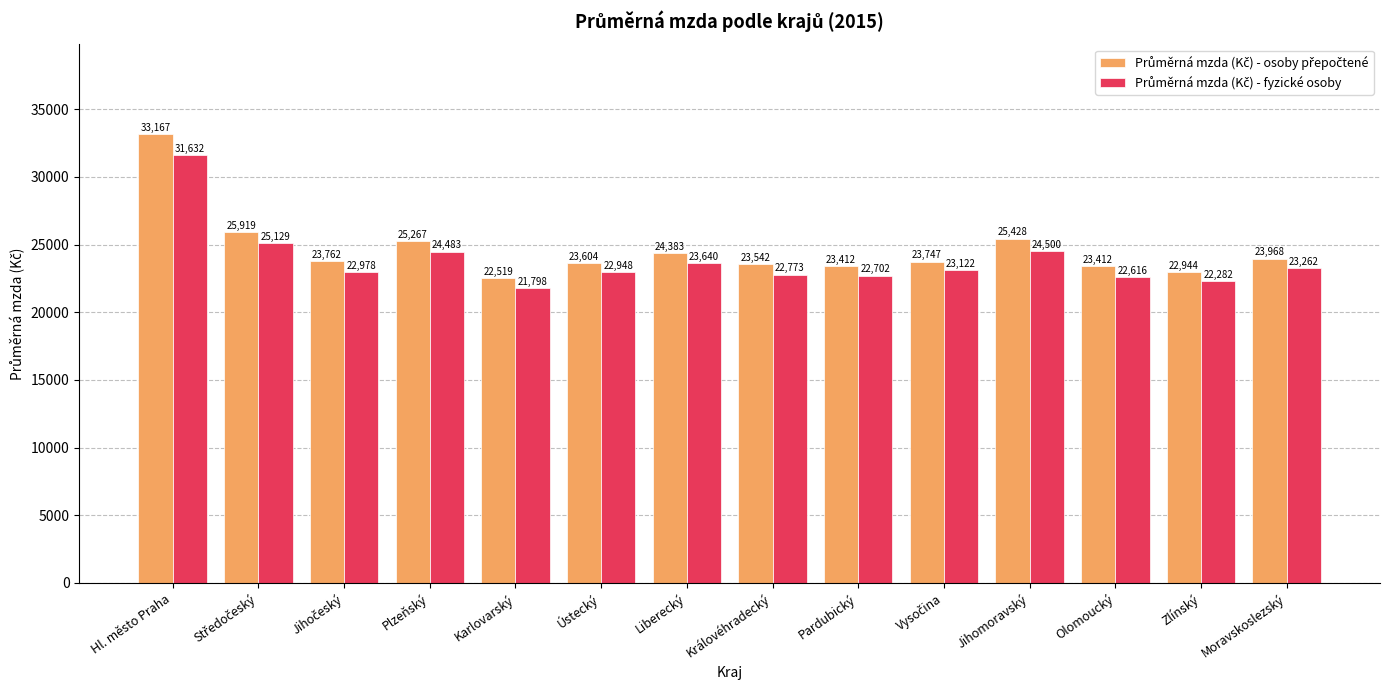

At which category is the sum across all series the highest?

Hl. město Praha